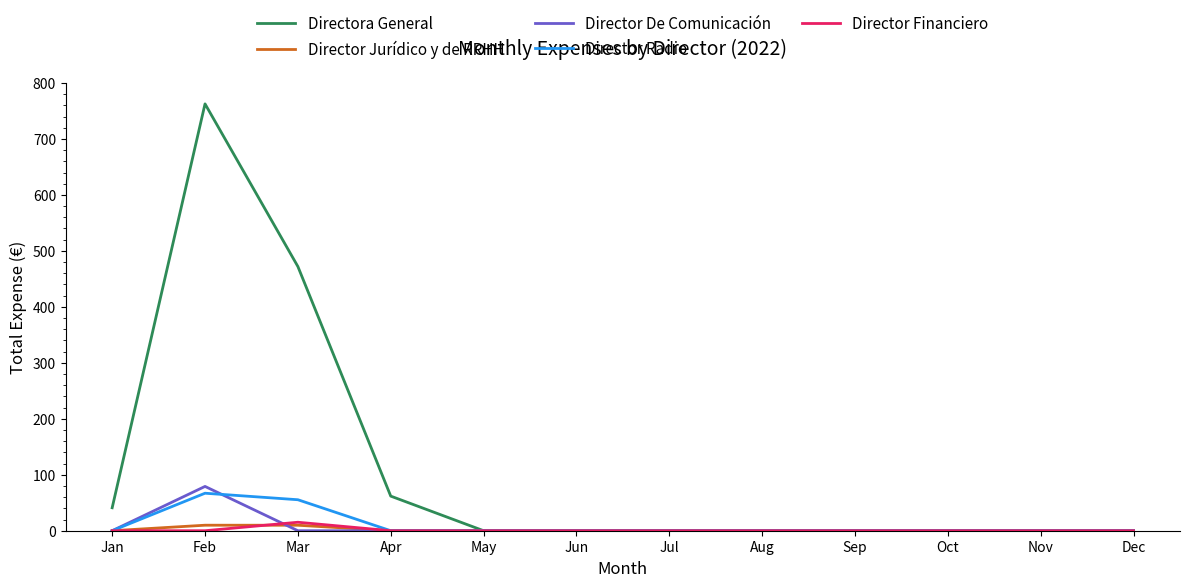

At which label does Directora General reach its peak?

Feb